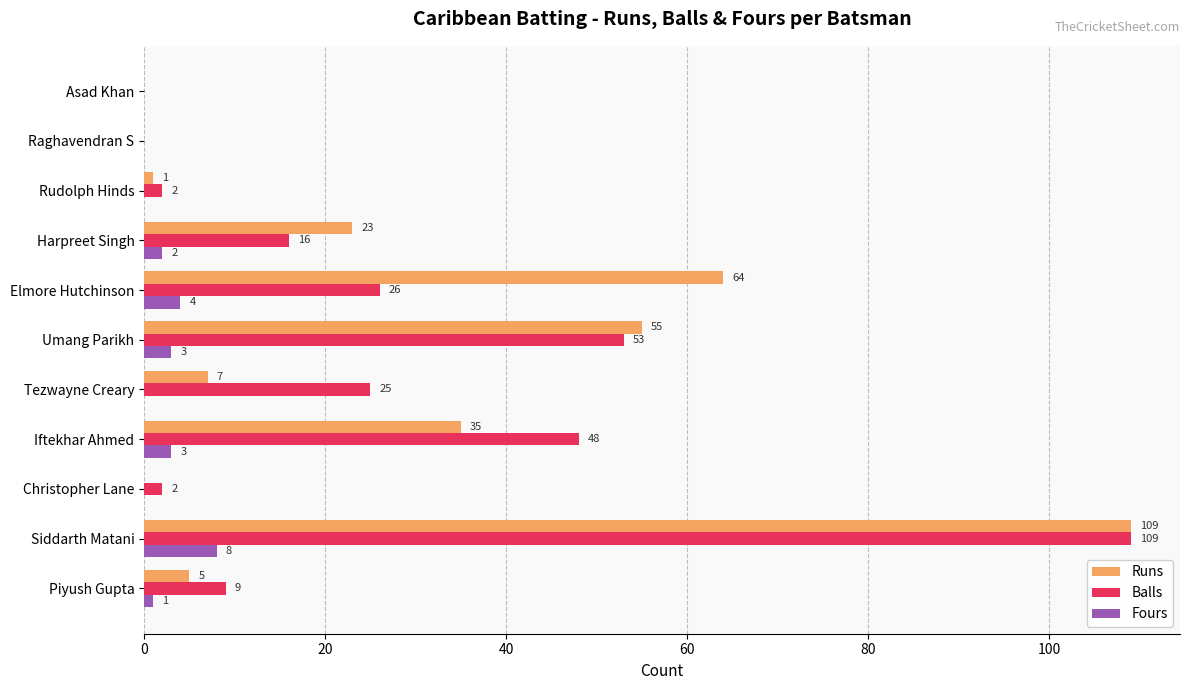

Read the Runs value at Siddarth Matani, to the nearest 50.

100